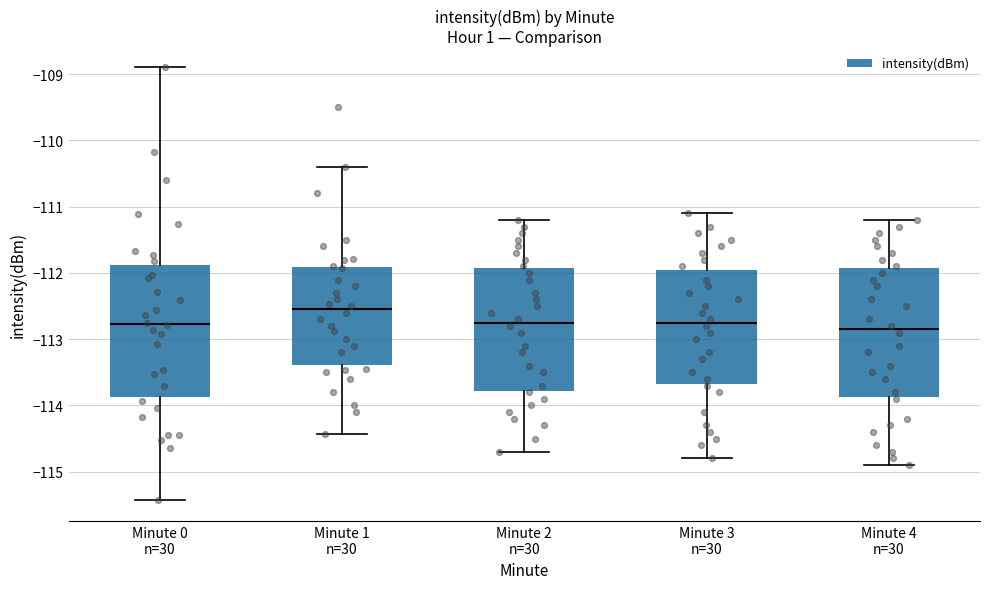

Reading left to right, read every box against the y-axis: the position of its median line, the range the box covers, and the ends of its whiskers. The values are not printed on the chart, so give them approximately, as read against the axis.

Minute 0 n=30: median -112.8, box -113.9 to -111.9, whiskers -115.4 to -108.9
Minute 1 n=30: median -112.5, box -113.4 to -111.9, whiskers -114.4 to -110.4
Minute 2 n=30: median -112.7, box -113.8 to -111.9, whiskers -114.7 to -111.2
Minute 3 n=30: median -112.7, box -113.7 to -111.9, whiskers -114.8 to -111.1
Minute 4 n=30: median -112.8, box -113.9 to -111.9, whiskers -114.9 to -111.2